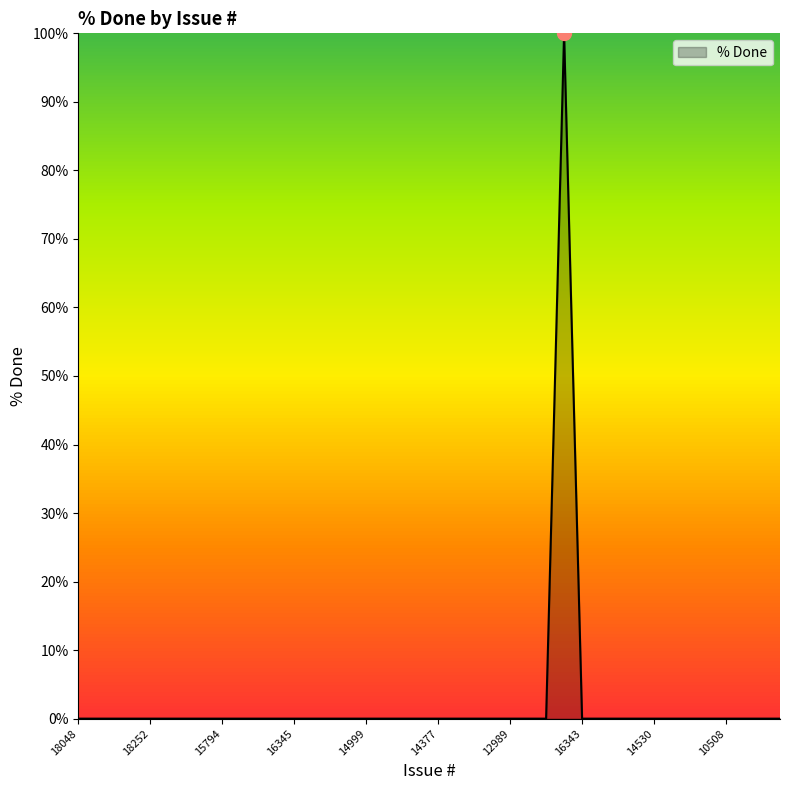

What is the difference between the maximum and minimum values?

100